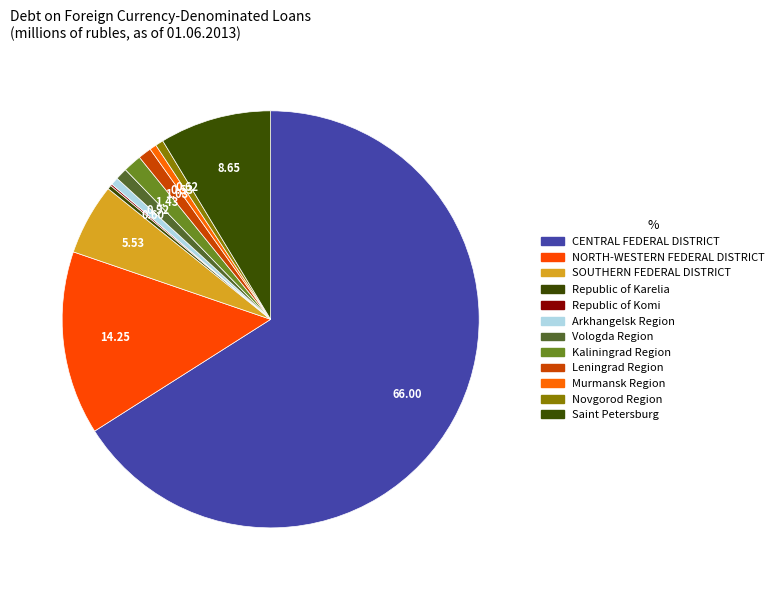

Is the sum of Saint Petersburg and Leningrad Region greater than half?

No